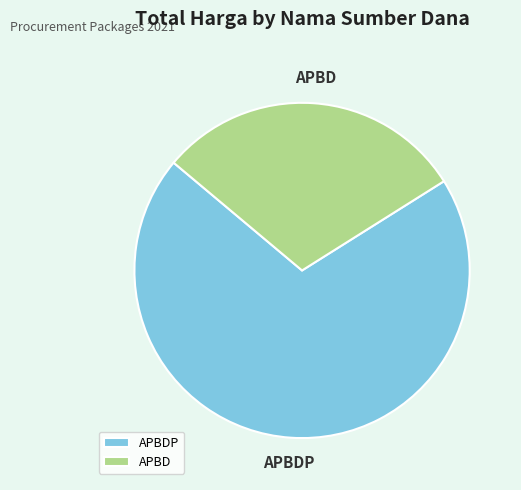

True or false: APBD accounts for 38% of the total.

False